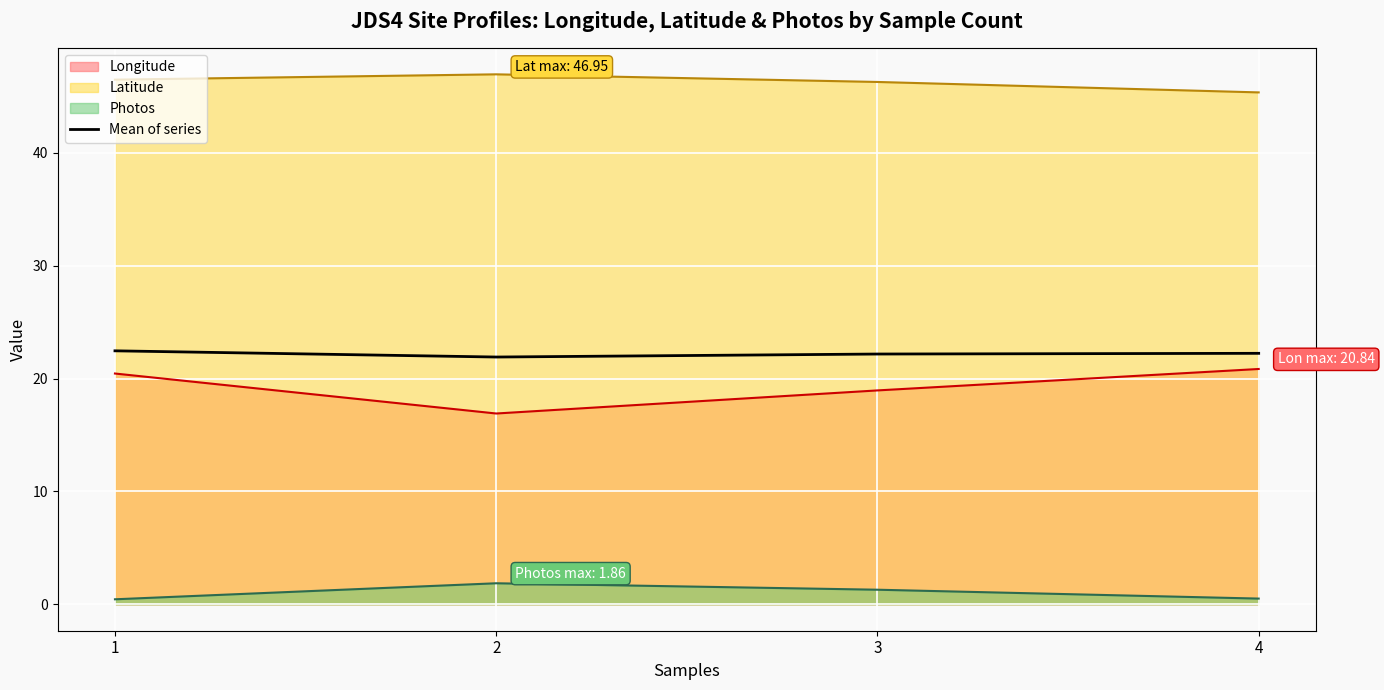

At which category does the chart reach its minimum across all series?

2